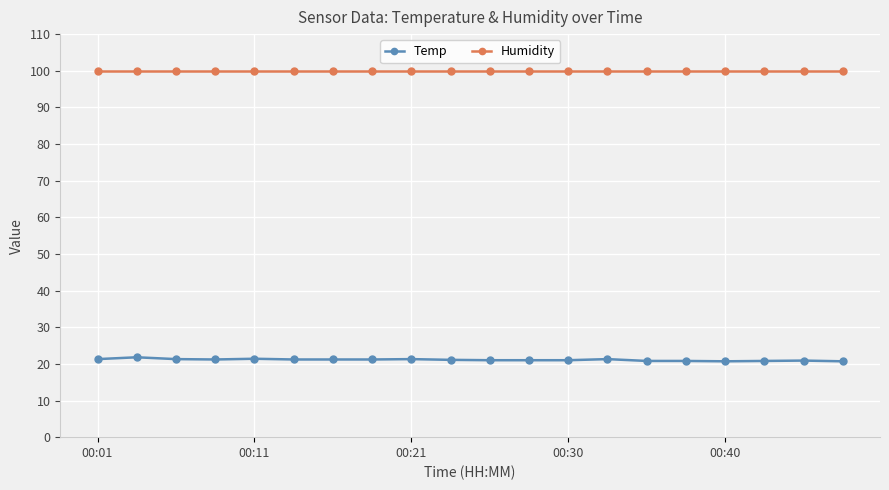

List the series in order of their overall mean, highest first.

Humidity, Temp